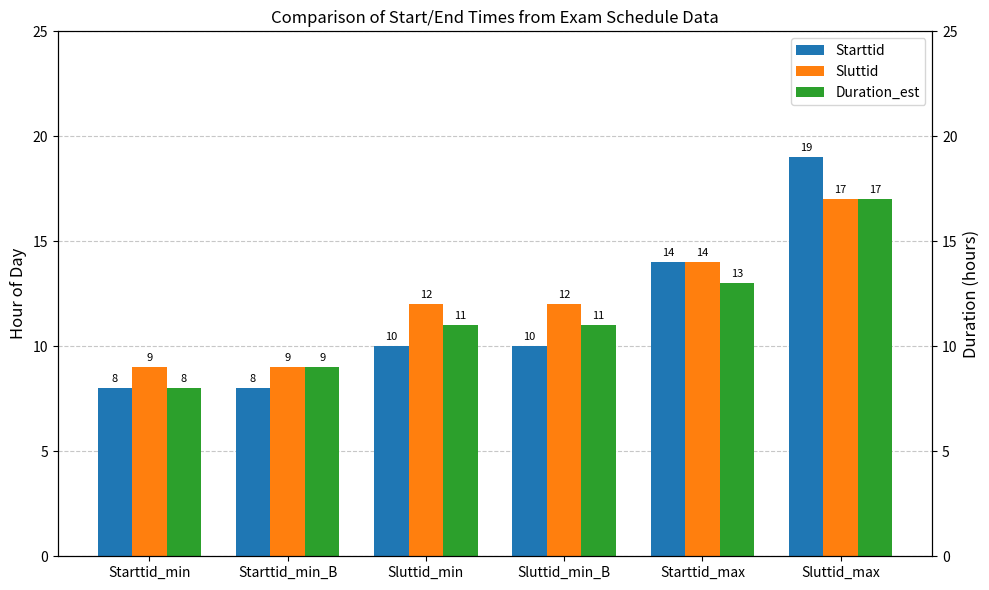

Rank the categories by Duration_est value from lowest to highest.

Starttid_min, Starttid_min_B, Sluttid_min, Sluttid_min_B, Starttid_max, Sluttid_max